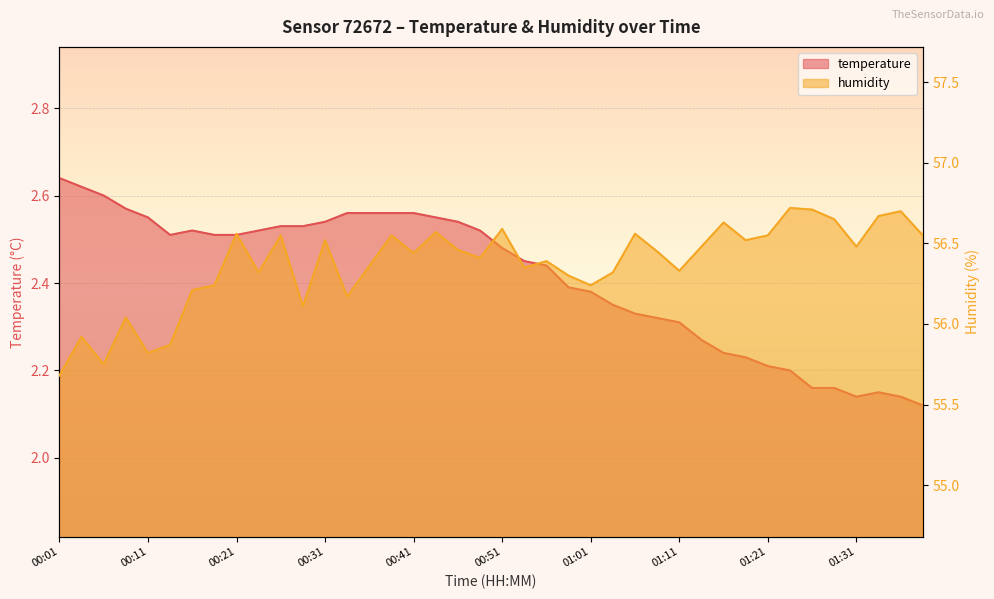

What is the sum of all temperature values?

96.5